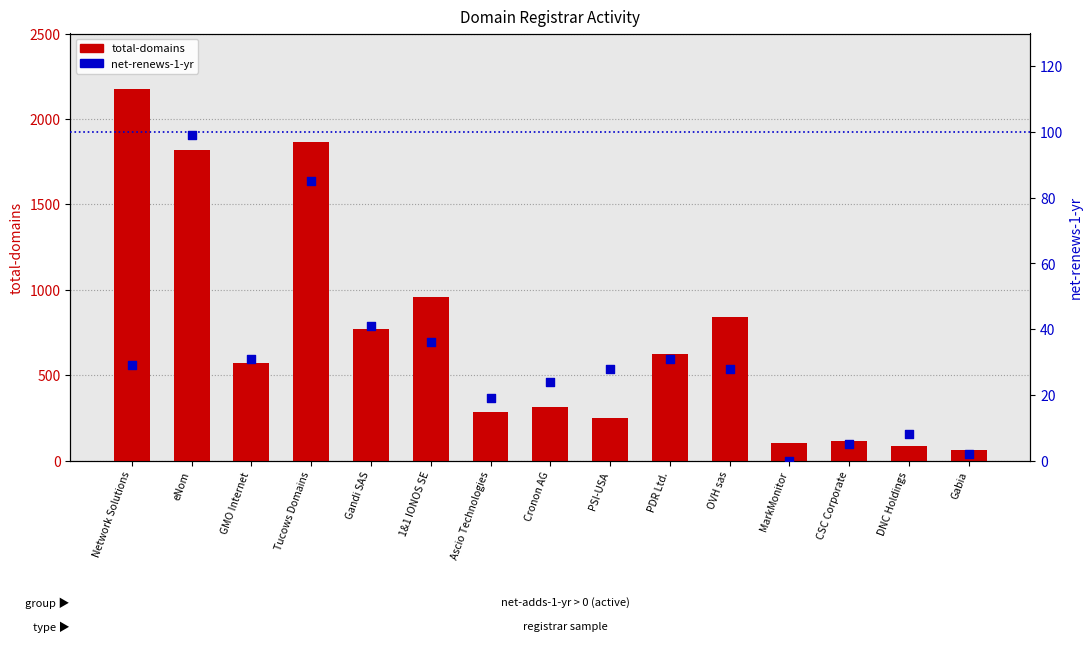

Which series reaches the minimum Y coordinate?

net-renews-1-yr